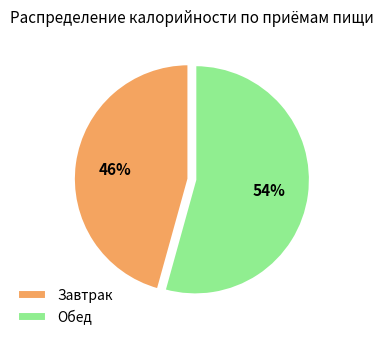

How many slices are in this pie chart?

2